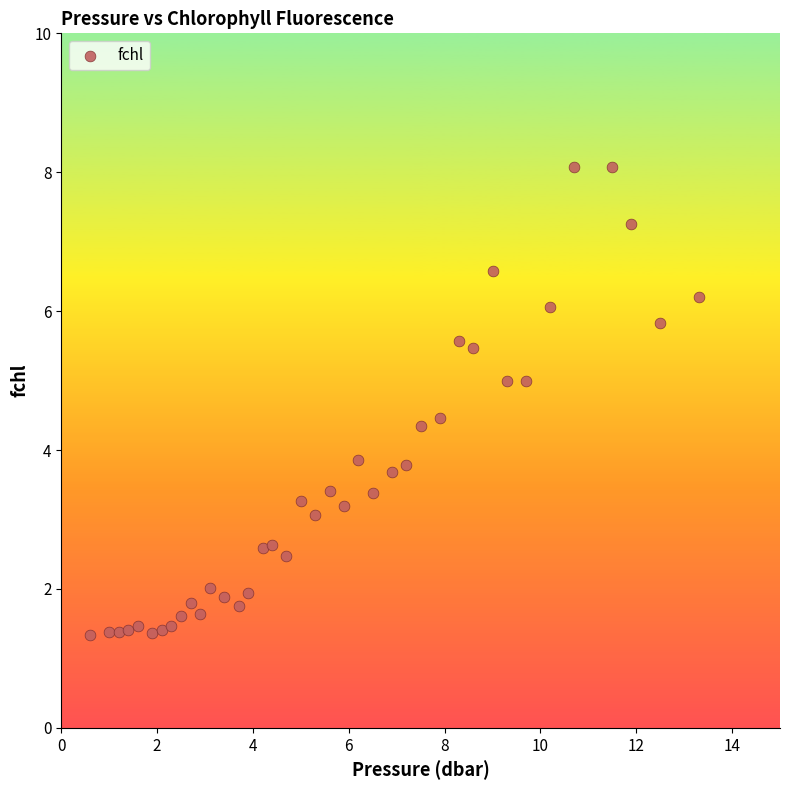

What is the range of X values (max minus min)?

12.7